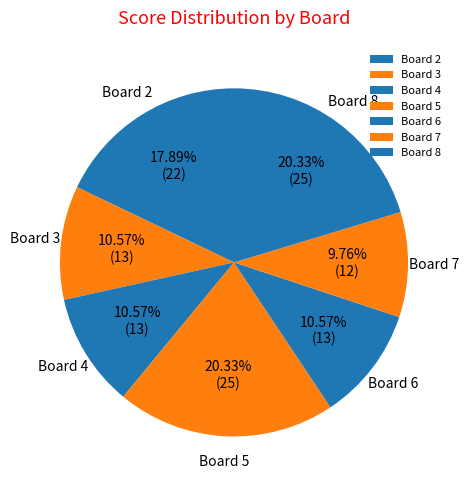

To the nearest percent, what is the combined percentage of Board 8 and Board 3?

31%